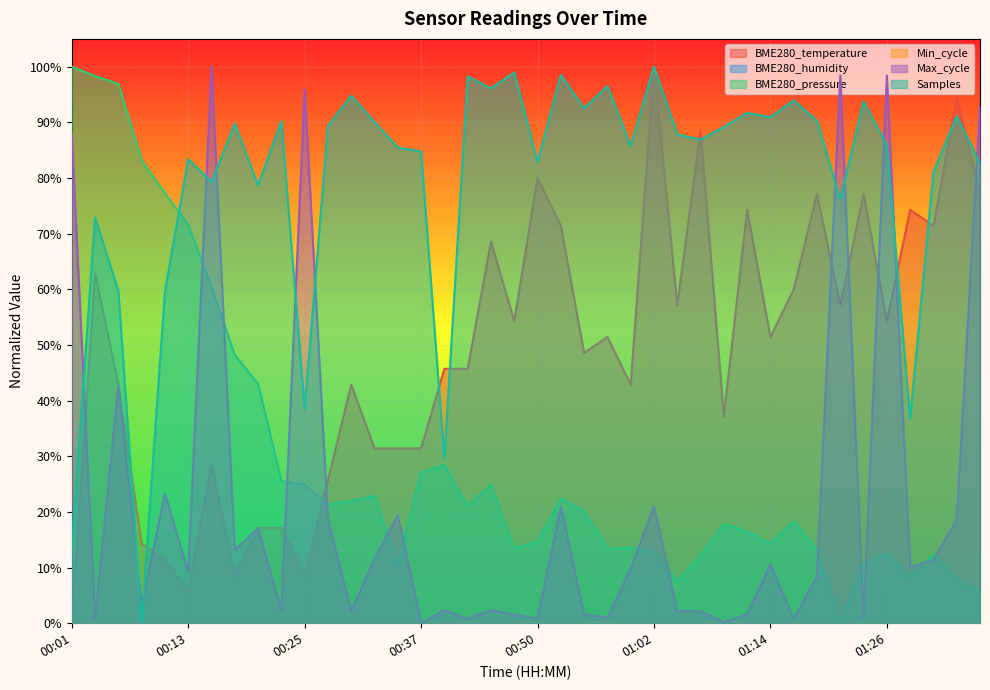

What is the maximum value shown in the chart?

1.0